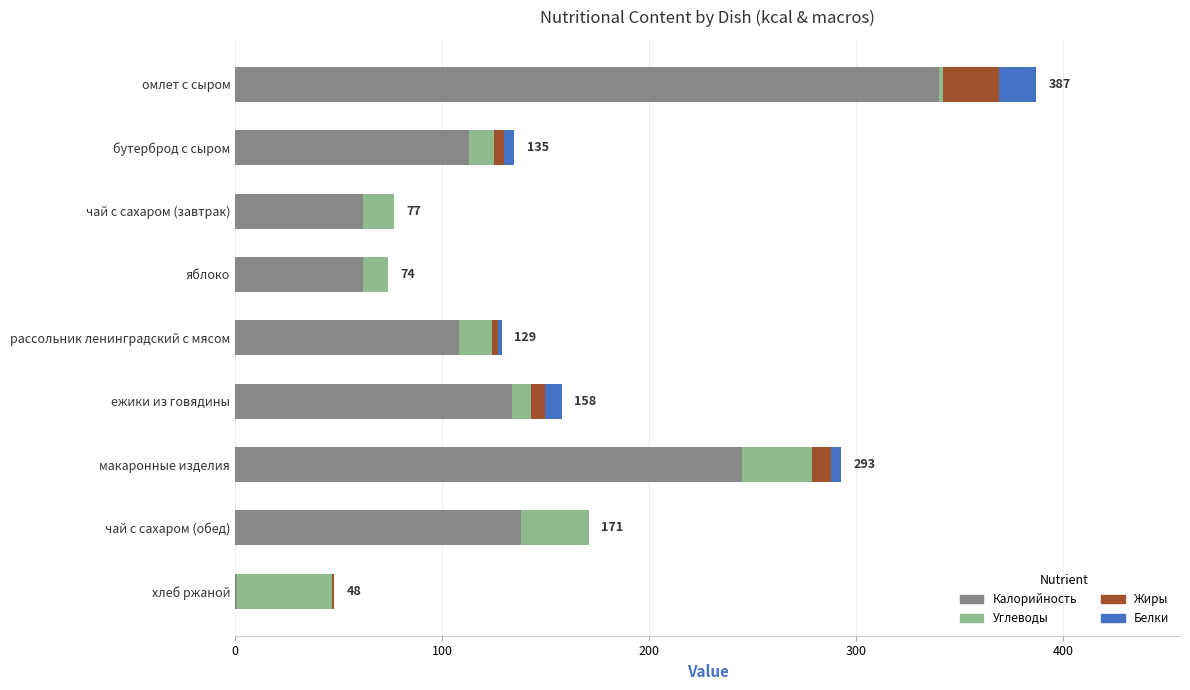

At which category is the sum across all series the highest?

омлет с сыром